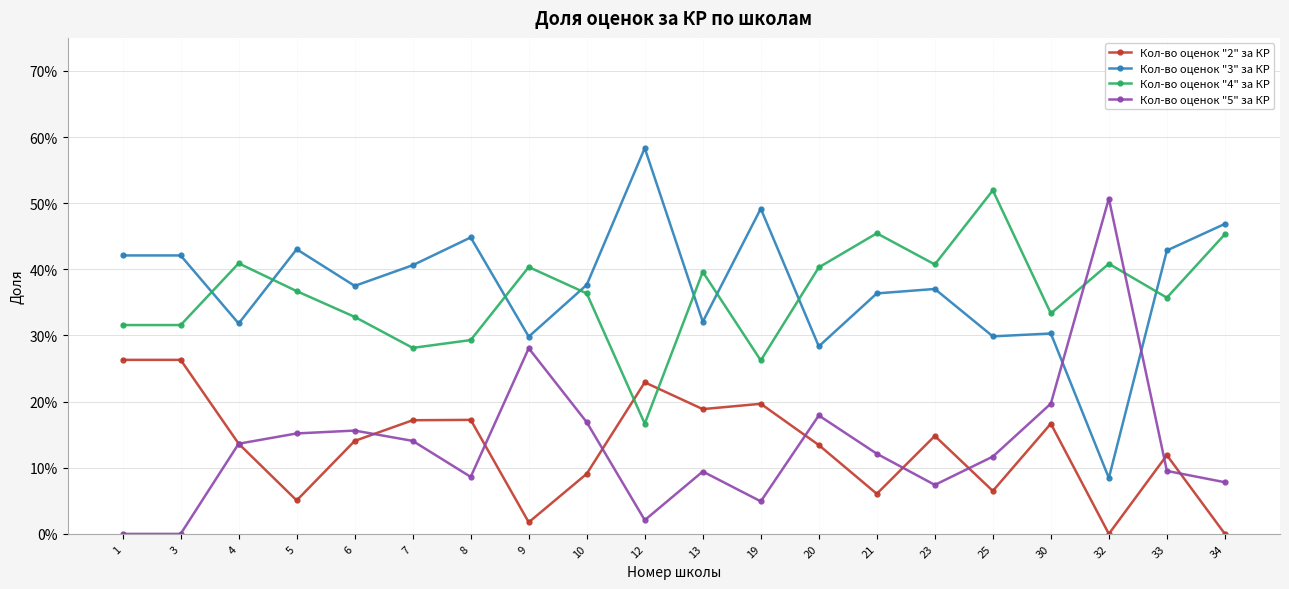

Which series has the largest total across all categories?

Кол-во оценок "3" за КР